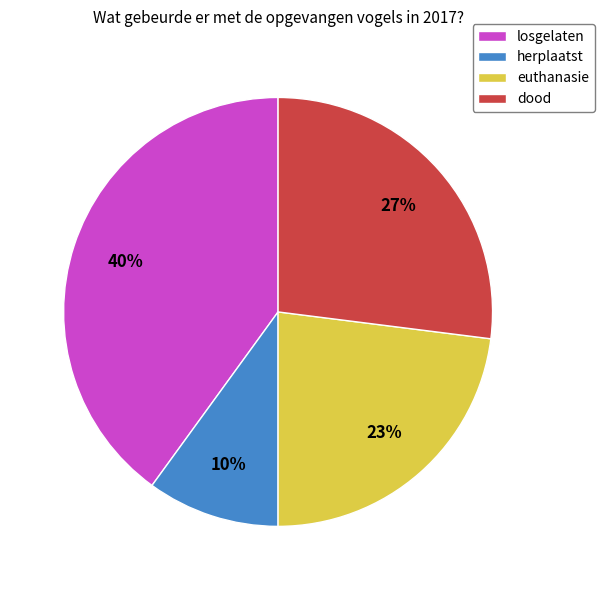

True or false: losgelaten accounts for 55% of the total.

False